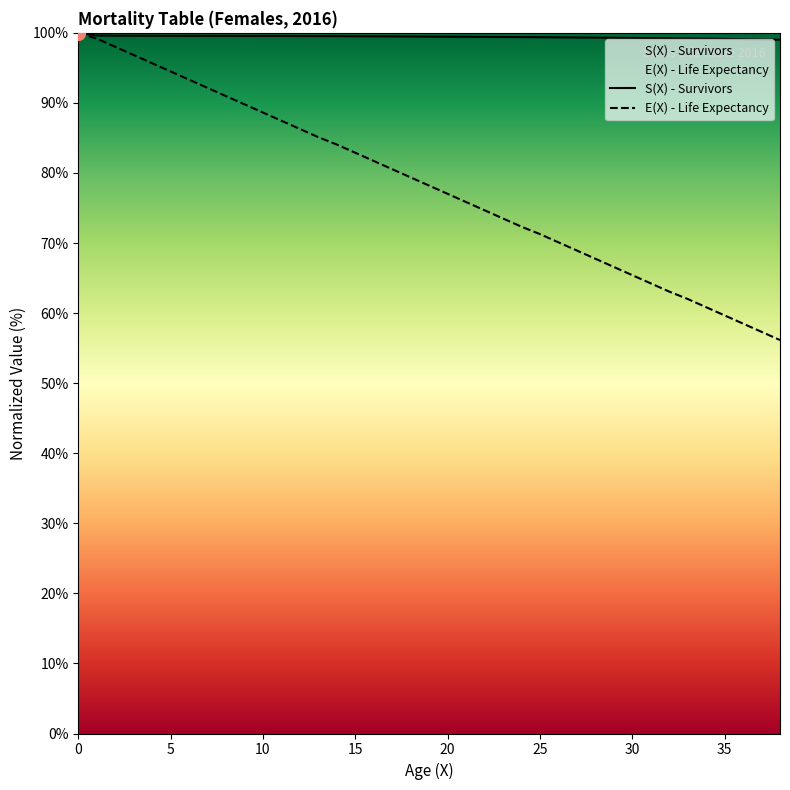

Which category has the lowest value in the S(X) - Survivors series?

38